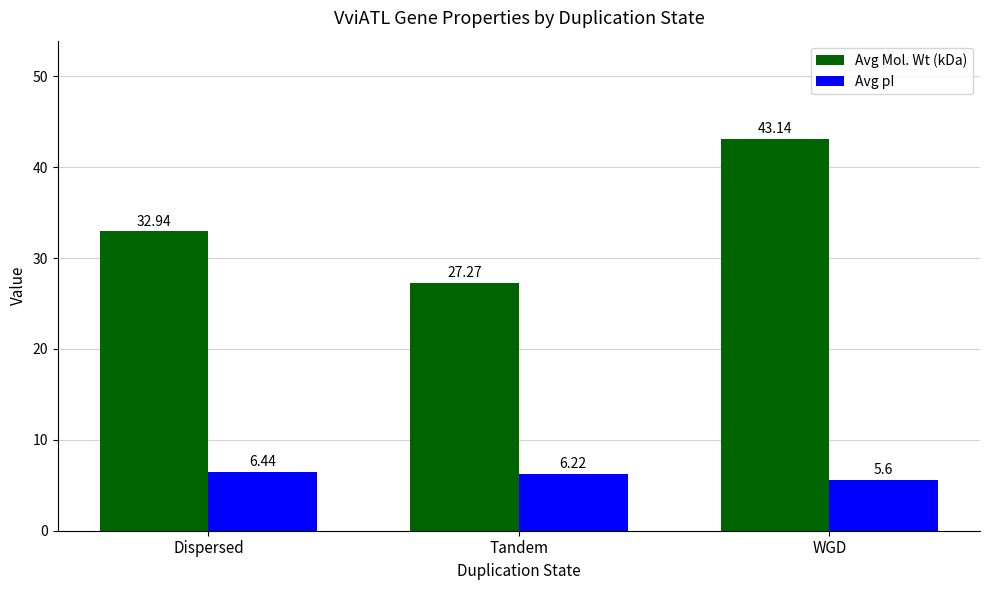

How many bars are there in each group?

2